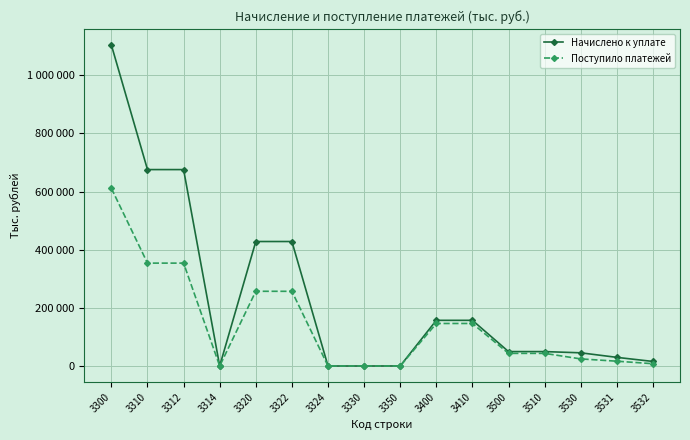

Reading right to left, what are all the values shown in this chart?

Начислено к уплате: 15625	29716	45341	49544	49544	157024	157041	123	1	17	428014	428031	24	675355	675379	1103534
Поступило платежей: 7877	16504	24381	43411	43402	146195	146189	-16	114	133	256796	256929	39	353723	353762	610789